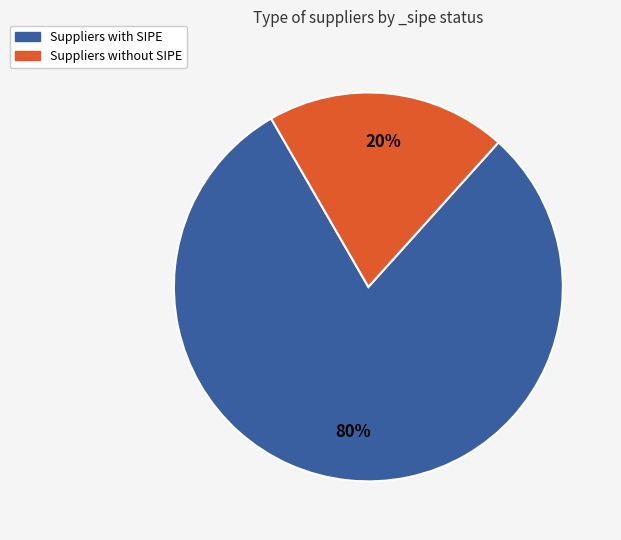

To the nearest percent, what is the difference between the largest and smallest slice percentages?

60%